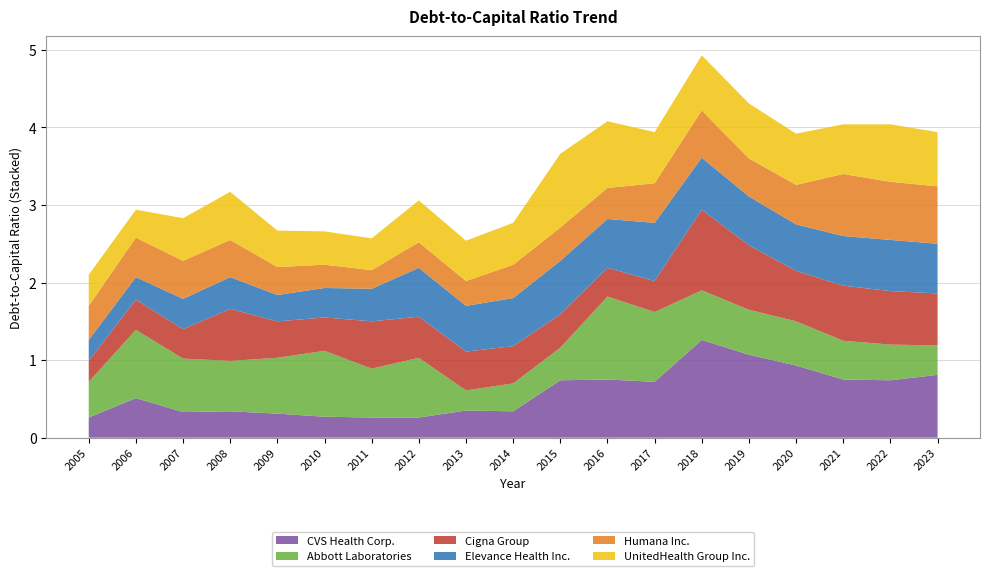

Reading left to right, extract all data points from this chart.

CVS Health Corp.: 0.3	0.5	0.3	0.3	0.3	0.3	0.3	0.3	0.3	0.3	0.7	0.8	0.7	1.3	1.1	0.9	0.8	0.7	0.8
Abbott Laboratories: 0.5	0.9	0.7	0.7	0.7	0.8	0.6	0.8	0.3	0.4	0.4	1.1	0.9	0.6	0.6	0.6	0.5	0.5	0.4
Cigna Group: 0.3	0.4	0.4	0.7	0.5	0.4	0.6	0.5	0.5	0.5	0.4	0.4	0.4	1.0	0.8	0.7	0.7	0.7	0.7
Elevance Health Inc.: 0.3	0.3	0.4	0.4	0.3	0.4	0.4	0.6	0.6	0.6	0.7	0.6	0.8	0.7	0.6	0.6	0.6	0.7	0.6
Humana Inc.: 0.4	0.5	0.5	0.5	0.4	0.3	0.2	0.3	0.3	0.4	0.4	0.4	0.5	0.6	0.5	0.5	0.8	0.8	0.7
UnitedHealth Group Inc.: 0.4	0.4	0.6	0.6	0.5	0.4	0.4	0.5	0.5	0.5	0.9	0.9	0.7	0.7	0.7	0.7	0.6	0.7	0.7